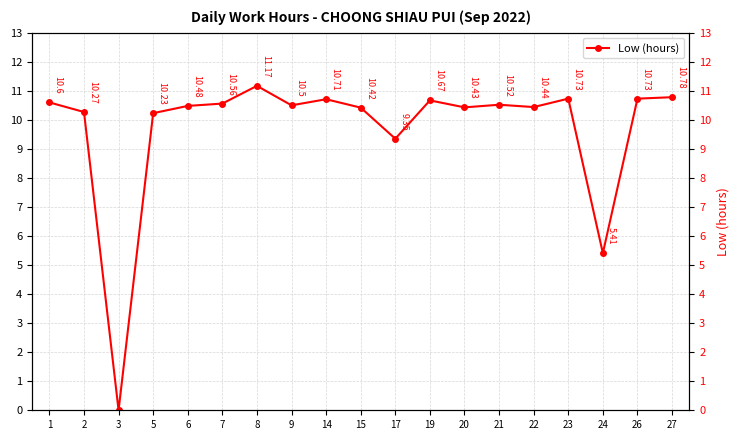

What is the difference between the maximum and minimum values?

11.2